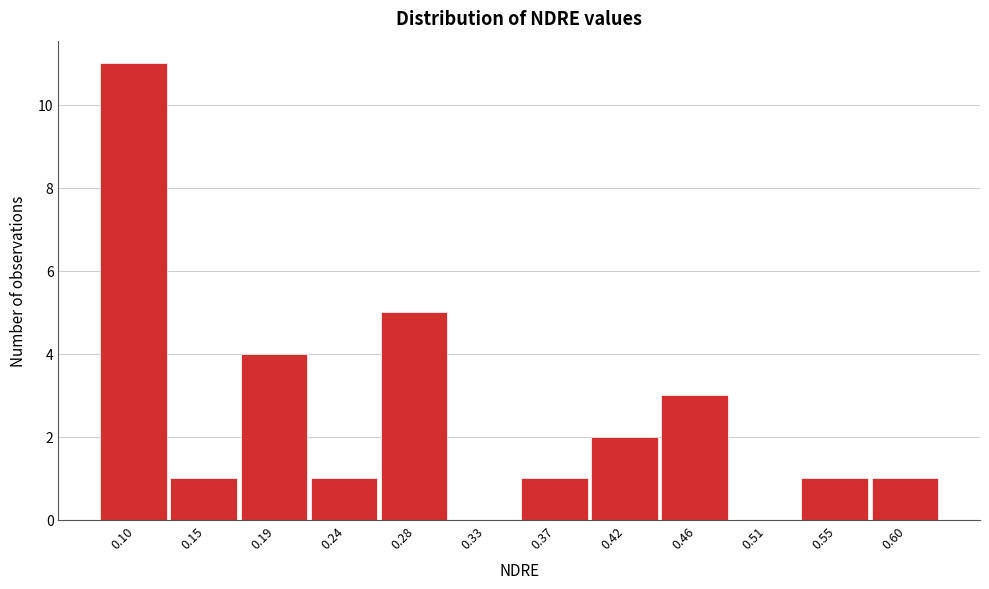

Reading right to left, list all the values displayed in this chart.

0.60=1	0.55=1	0.51=0	0.46=3	0.42=2	0.37=1	0.33=0	0.28=5	0.24=1	0.19=4	0.15=1	0.10=11